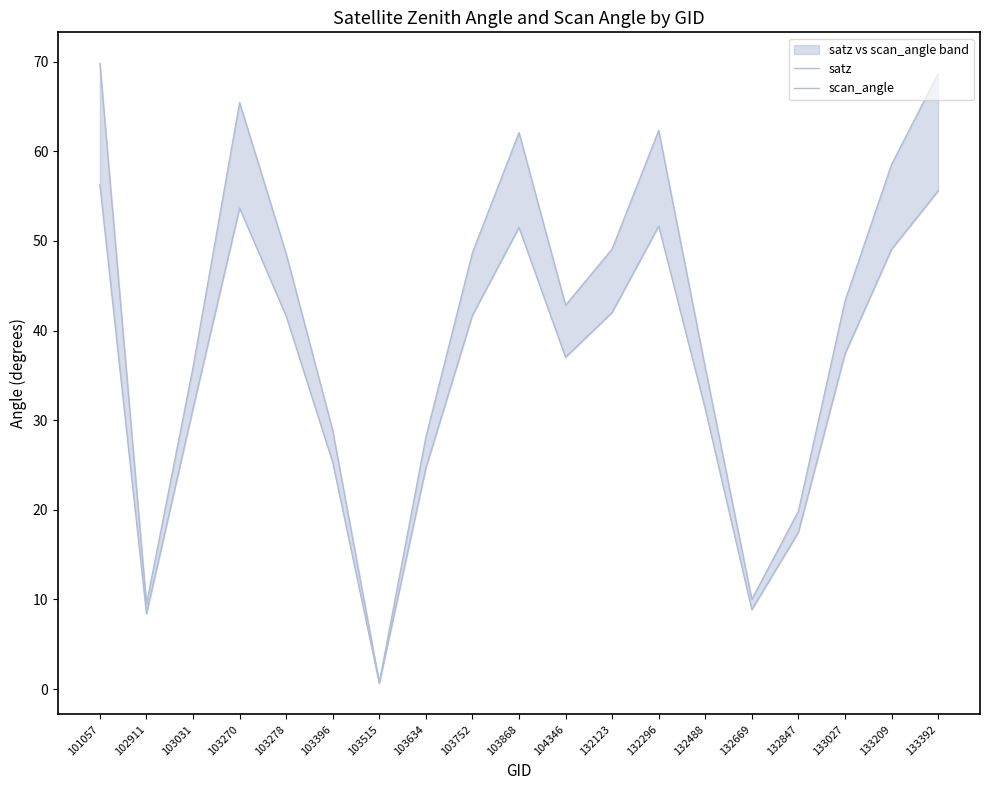

What are all the series names shown in the legend?

satz, scan_angle